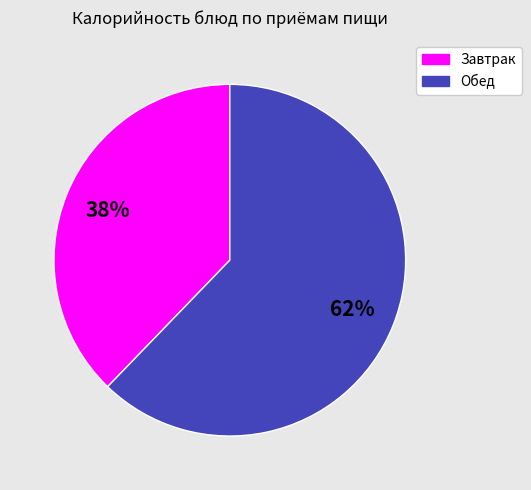

How many segments does this pie chart have?

2